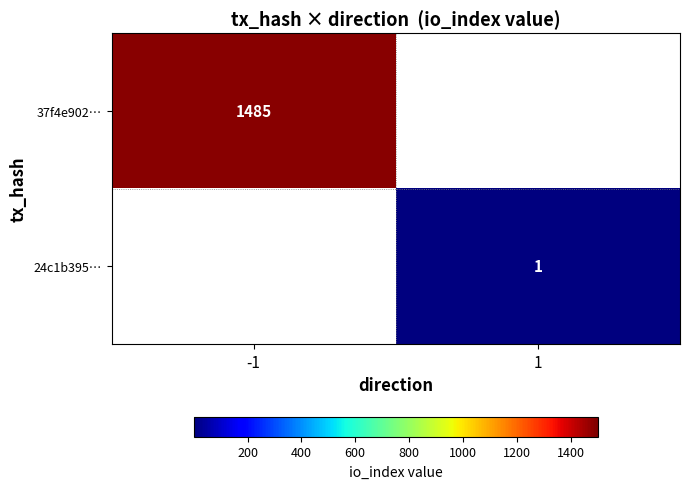

The value of 37f4e902… at -1 is 1485. True or false?

True